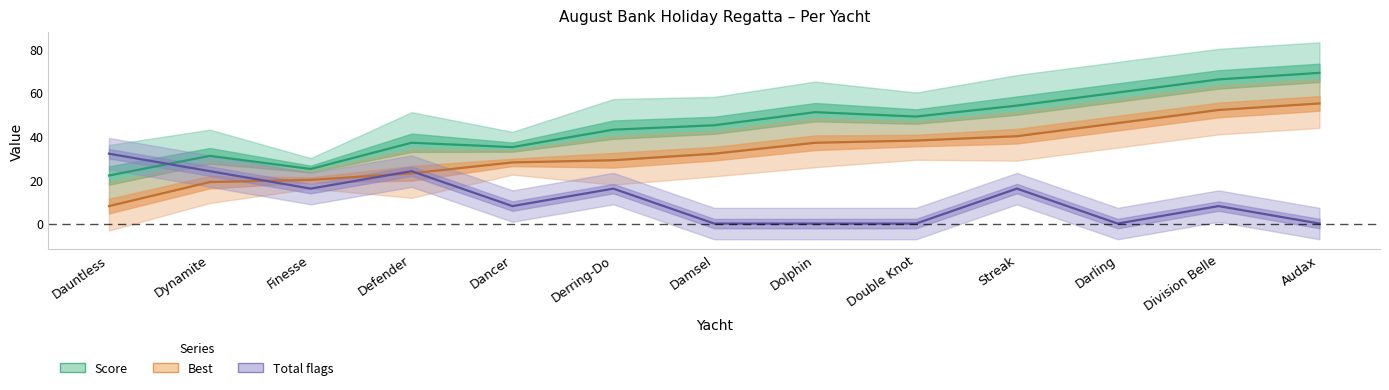

What is the greatest value displayed?

69